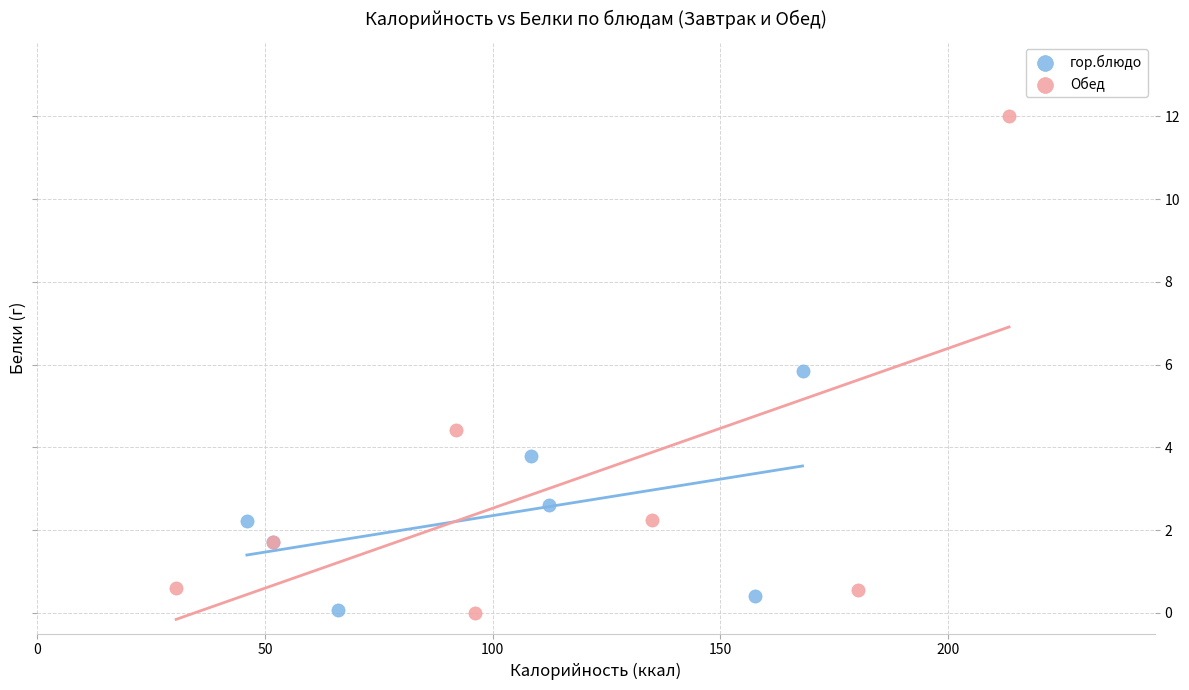

Which series has the largest Y range (max minus min)?

Обед